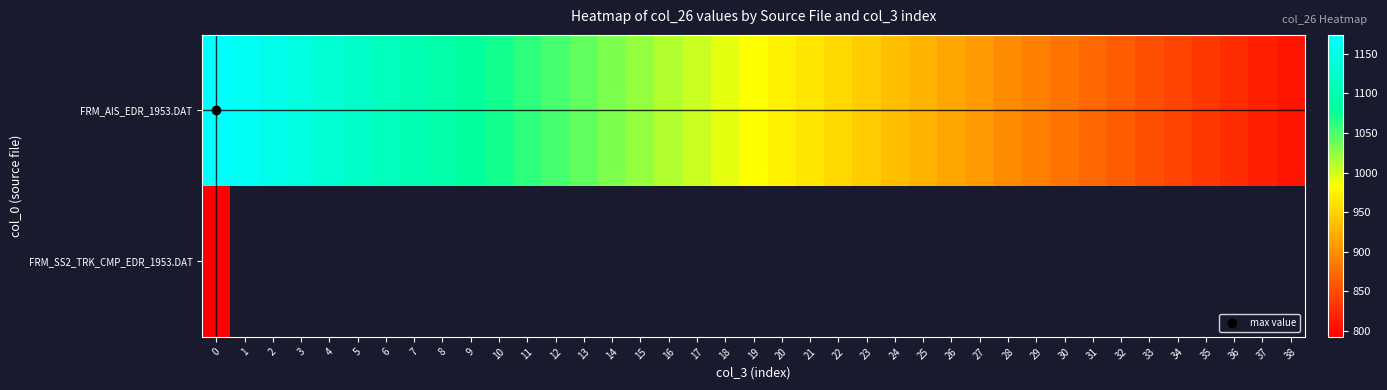

What is the difference between the FRM_AIS_EDR_1953.DAT values at 4 and 6?

20.4